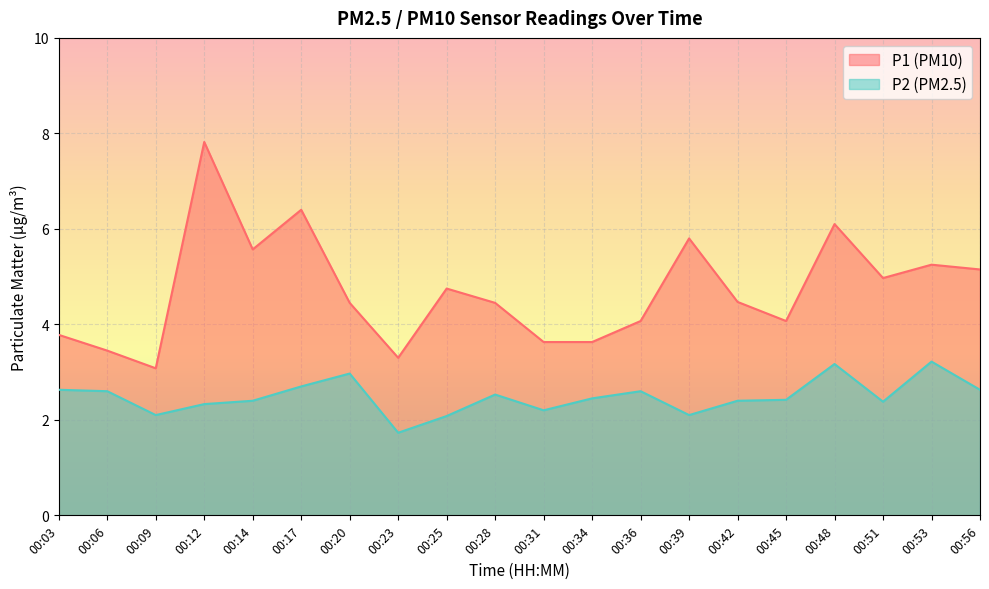

Is it true that P2 equals 2.3 at 00:12?

True